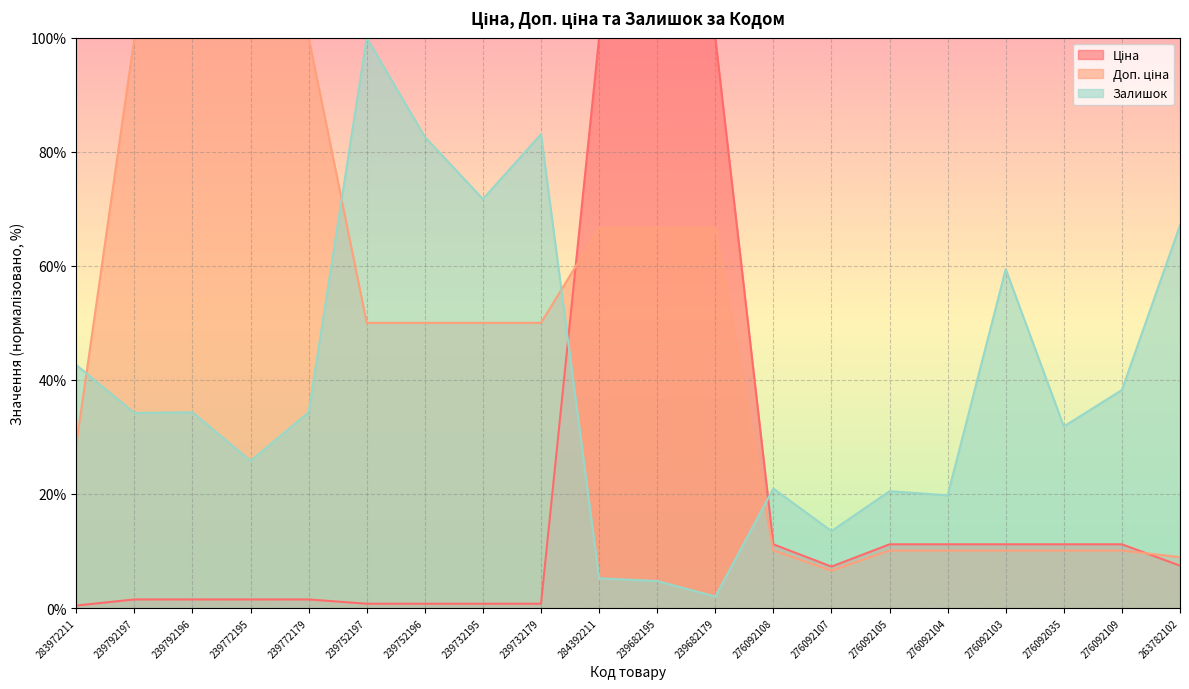

True or false: Ціна has more than 0 points higher than both neighbors.

False